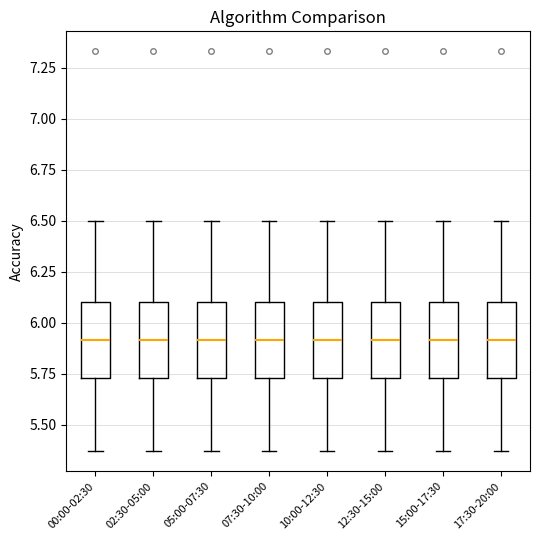

Reading left to right, read every box against the y-axis: the position of its median line, the range the box covers, and the ends of its whiskers. The values are not printed on the chart, so give them approximately, as read against the axis.

00:00-02:30: median 5.90, box 5.75 to 6.10, whiskers 5.35 to 6.50
02:30-05:00: median 5.90, box 5.75 to 6.10, whiskers 5.35 to 6.50
05:00-07:30: median 5.90, box 5.75 to 6.10, whiskers 5.35 to 6.50
07:30-10:00: median 5.90, box 5.75 to 6.10, whiskers 5.35 to 6.50
10:00-12:30: median 5.90, box 5.75 to 6.10, whiskers 5.35 to 6.50
12:30-15:00: median 5.90, box 5.75 to 6.10, whiskers 5.35 to 6.50
15:00-17:30: median 5.90, box 5.75 to 6.10, whiskers 5.35 to 6.50
17:30-20:00: median 5.90, box 5.75 to 6.10, whiskers 5.35 to 6.50